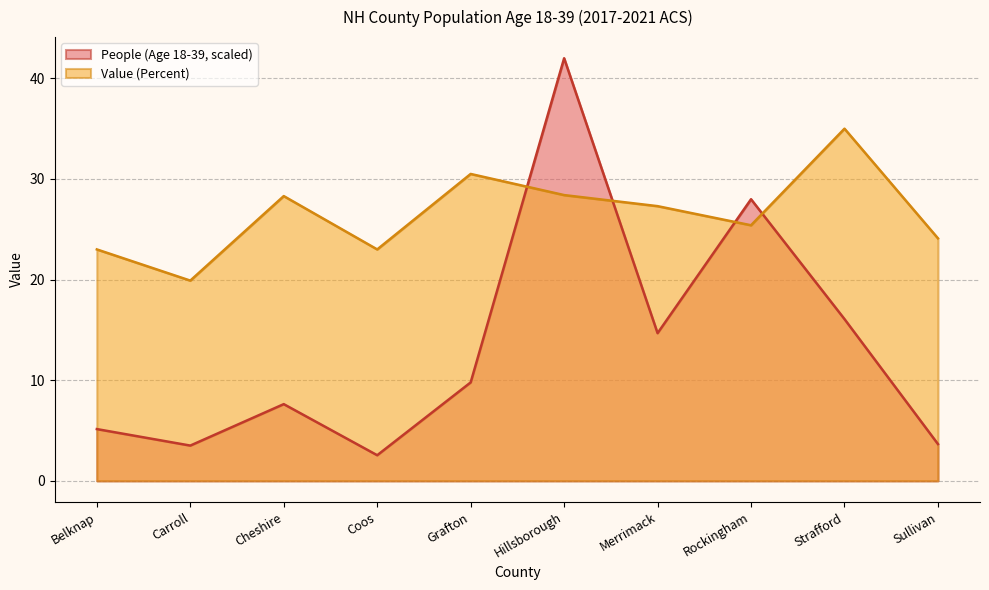

Where does the People (Age 18-39) series first go above 9?

Grafton